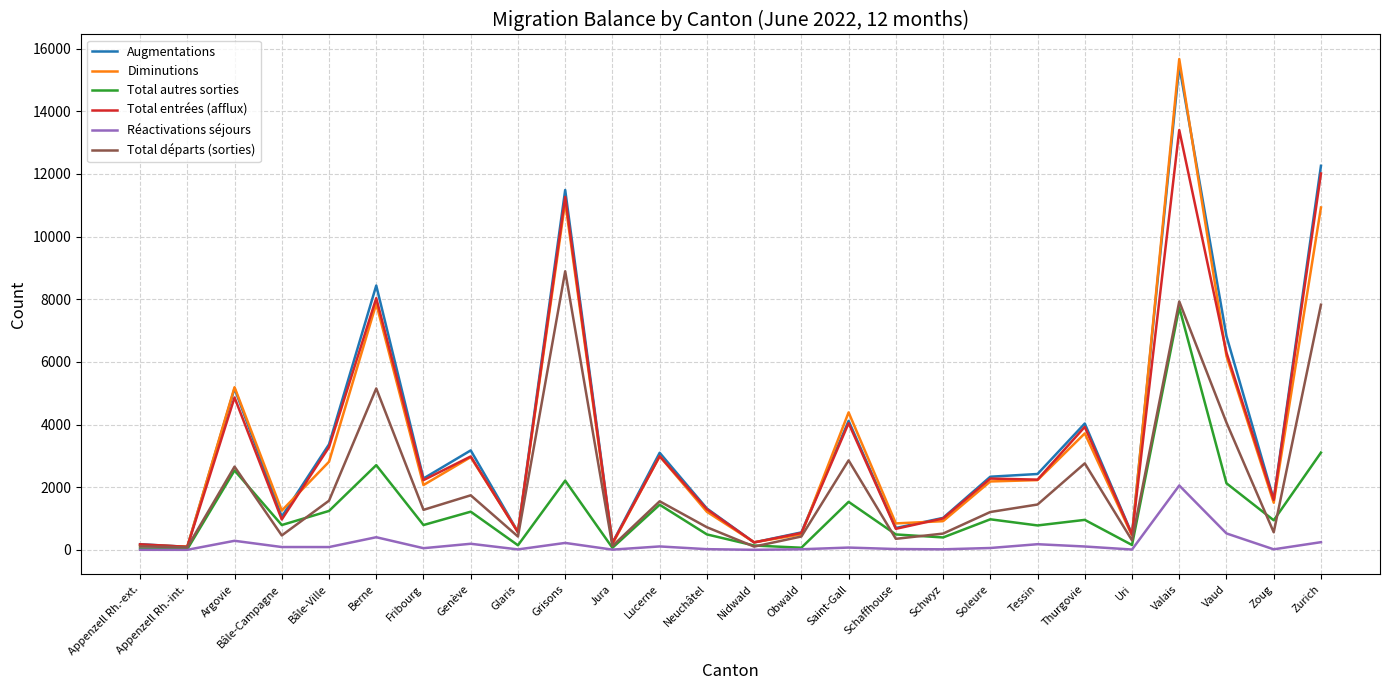

Which series has the largest total across all categories?

Augmentations